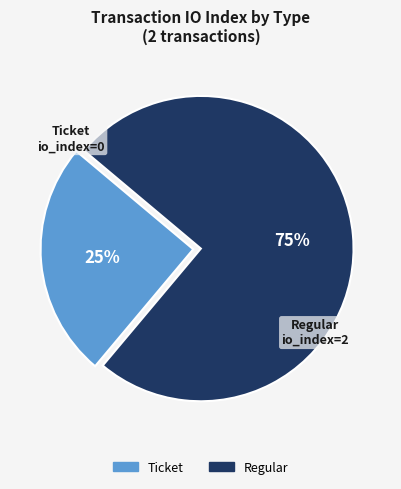

Rank the categories by value from highest to lowest.

Regular, Ticket